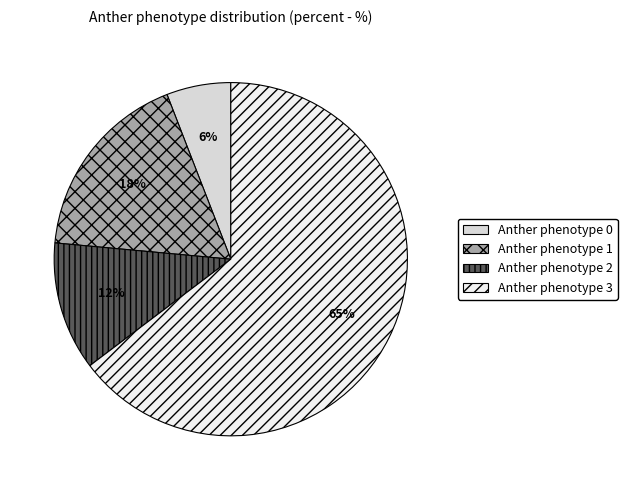

Does Anther phenotype 0 account for over 50% of the chart?

No